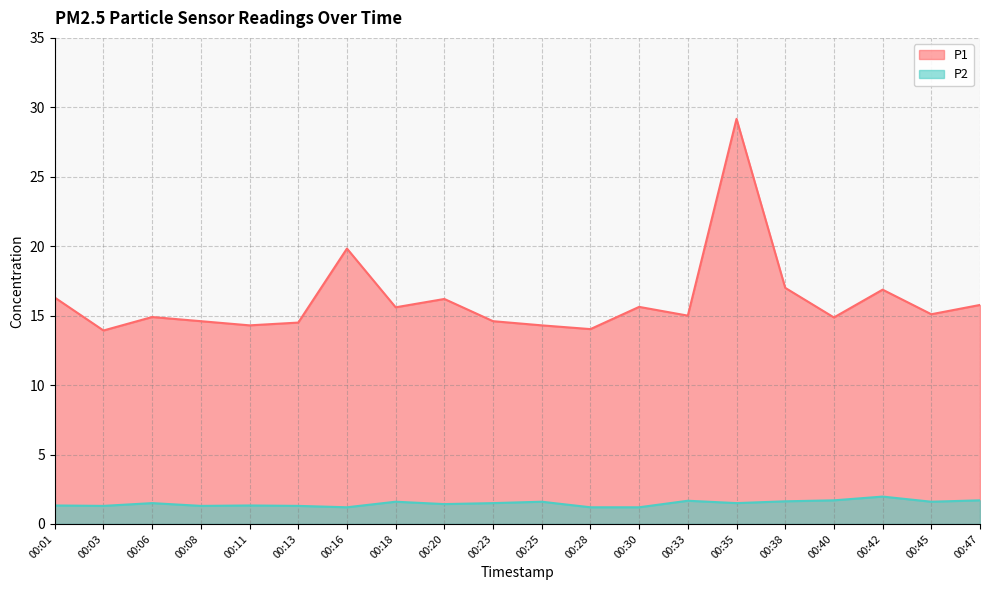

How many interior local valleys does the P2 series have?

6